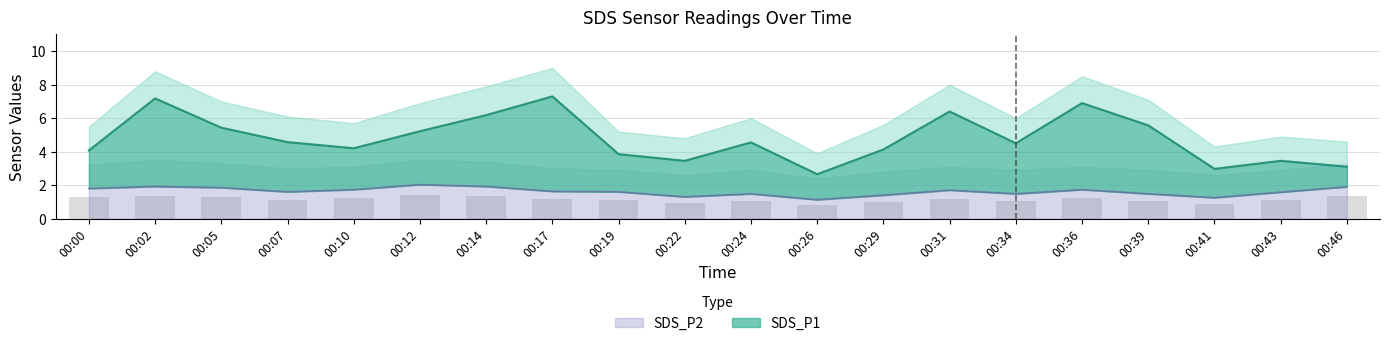

Rank the categories by SDS_P1 value from lowest to highest.

00:26, 00:41, 00:46, 00:22, 00:43, 00:19, 00:00, 00:29, 00:10, 00:34, 00:24, 00:07, 00:12, 00:05, 00:39, 00:14, 00:31, 00:36, 00:02, 00:17